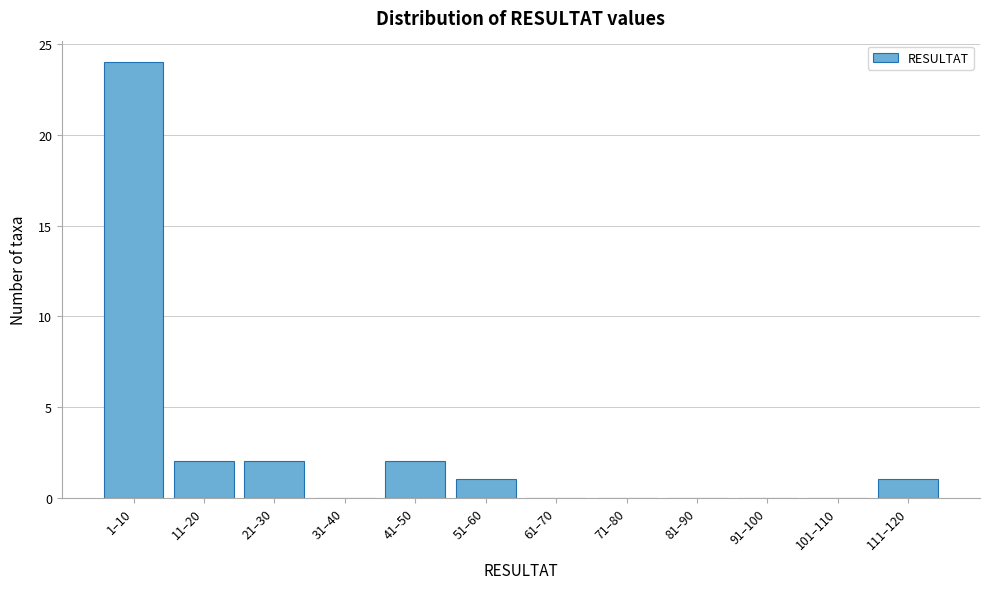

Reading left to right, transcribe all the data shown in this chart.

1–10=24	11–20=2	21–30=2	31–40=0	41–50=2	51–60=1	61–70=0	71–80=0	81–90=0	91–100=0	101–110=0	111–120=1